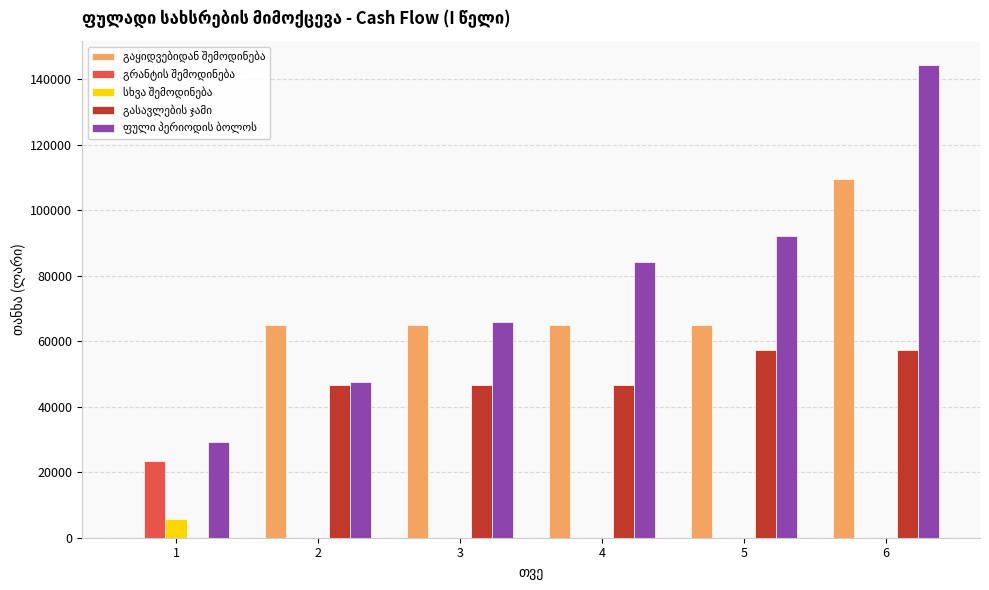

What is the total value across all series at 6?

311289.0